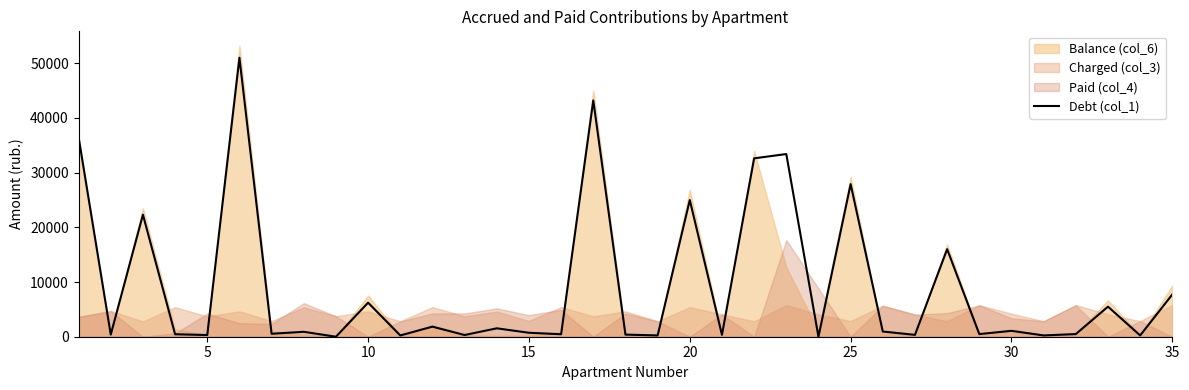

Does the chart have visible grid lines?

No